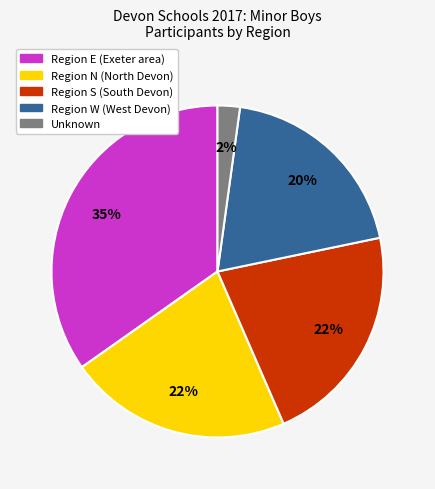

To the nearest percent, what is the difference between the largest and smallest slice percentages?

33%